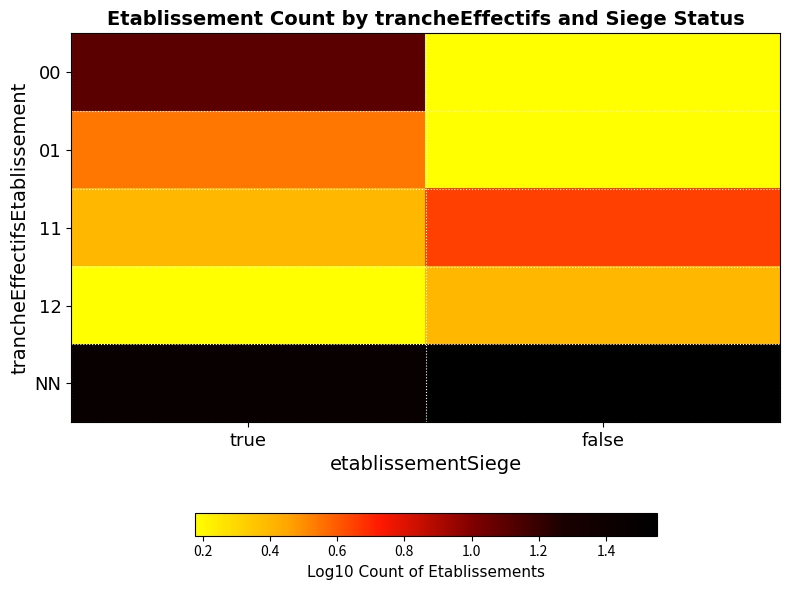

Reading left to right, transcribe all the data shown in this chart.

00: true=1.1	false=0.2
01: true=0.5	false=0.2
11: true=0.4	false=0.7
12: true=0.2	false=0.4
NN: true=1.5	false=1.6